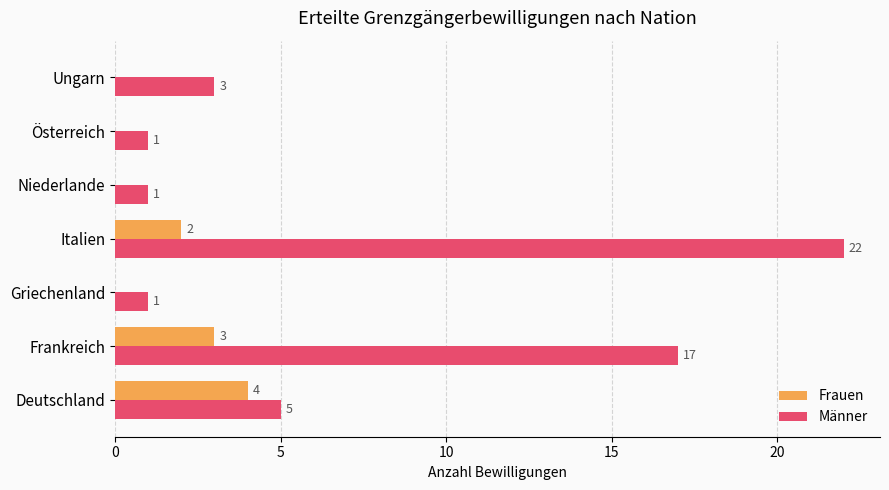

At which category is the sum across all series the highest?

Italien